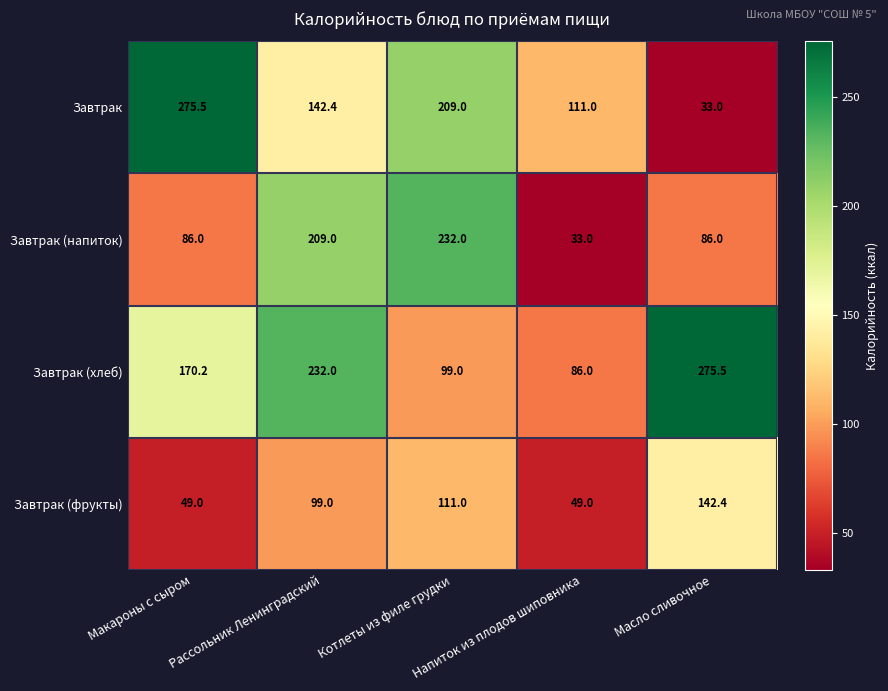

How many Завтрак (напиток) values are between 86 and 209?

3